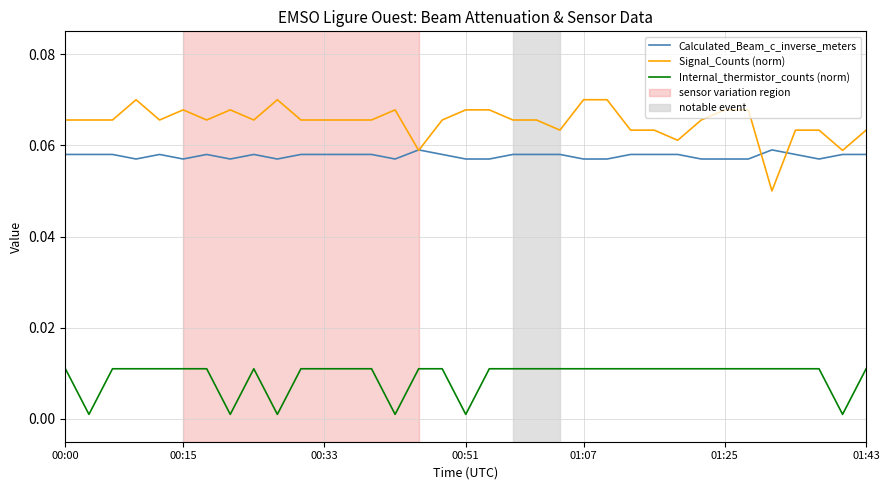

How many Internal_thermistor_counts (norm) values are between 0 and 1?

35